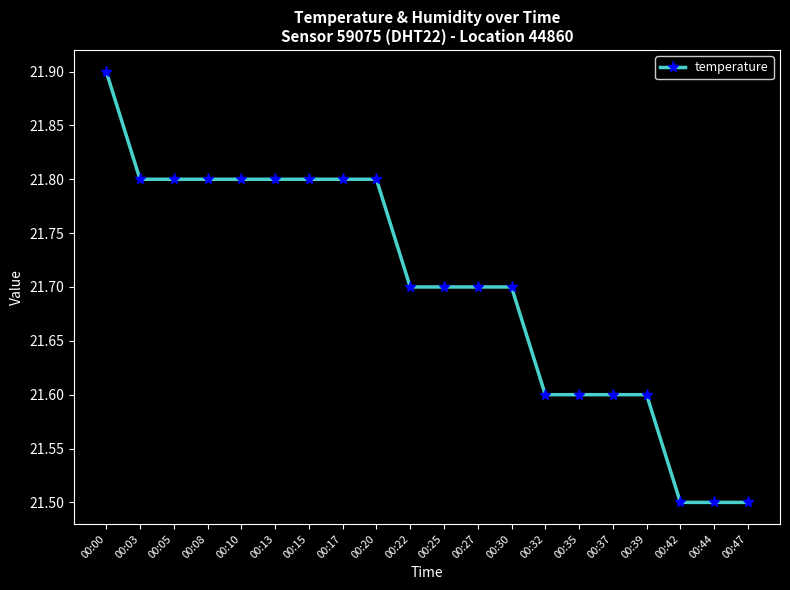

Reading left to right, what are all the values shown in this chart?

21.9	21.8	21.8	21.8	21.8	21.8	21.8	21.8	21.8	21.7	21.7	21.7	21.7	21.6	21.6	21.6	21.6	21.5	21.5	21.5